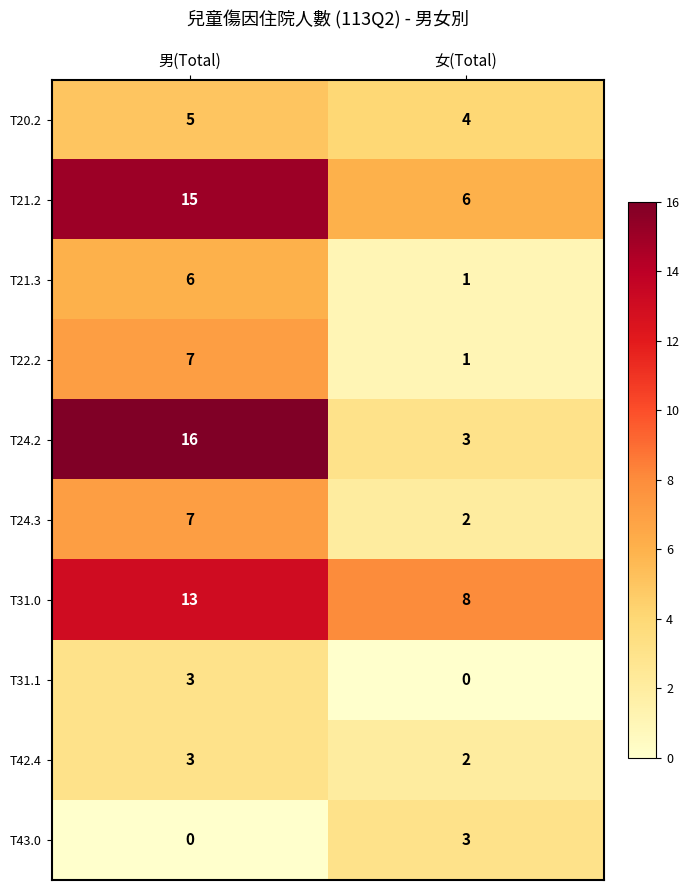

What is the difference between the highest and lowest values at 女(Total)?

8